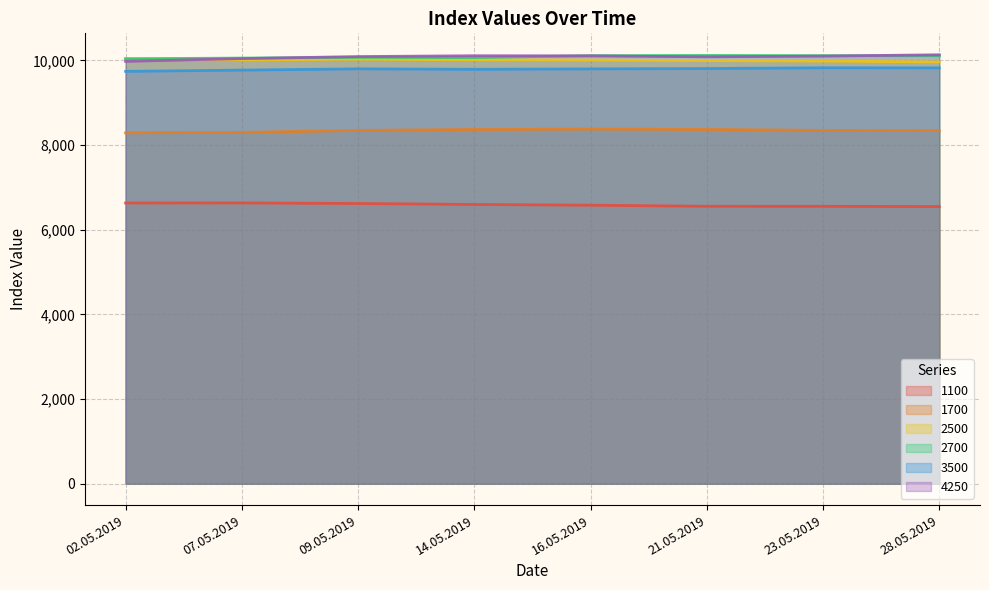

Is it true that 1100 equals 6548 at 28.05.2019?

True